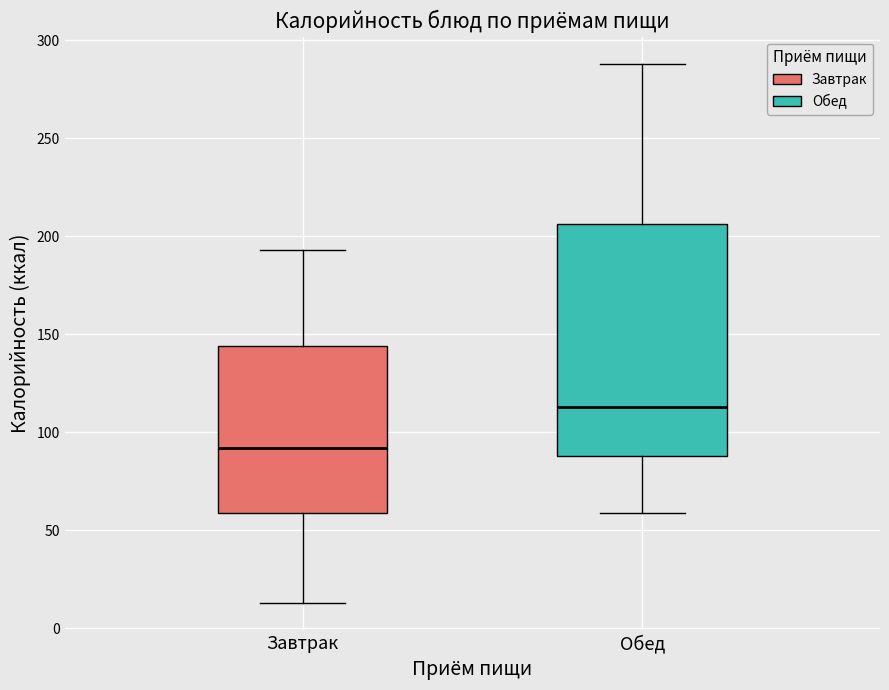

Comparing the boxes themselves (not the whiskers), which one is the tallest?

Обед